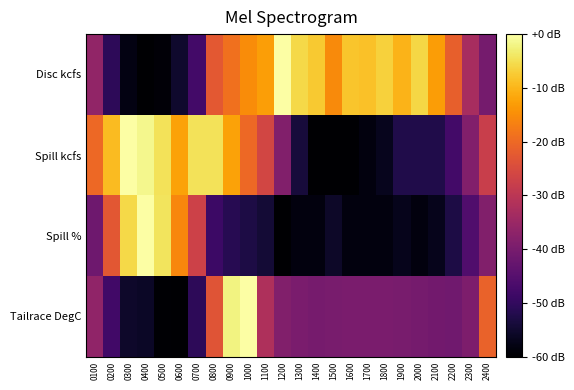

Reading left to right, transcribe all the data shown in this chart.

Disc kcfs: 0100=-36.1	0200=-50.8	0300=-58.0	0400=-60.0	0500=-59.1	0600=-55.1	0700=-47.6	0800=-22.7	0900=-18.8	1000=-15.0	1100=-12.7	1200=0.0	1300=-5.6	1400=-7.5	1500=-15.4	1600=-8.1	1700=-8.4	1800=-6.6	1900=-10.3	2000=-5.9	2100=-13.0	2200=-21.5	2300=-32.9	2400=-40.5
Spill kcfs: 0100=-20.0	0200=-9.2	0300=0.0	0400=-1.5	0500=-4.6	0600=-12.3	0700=-4.6	0800=-4.6	0900=-12.3	1000=-20.0	1100=-26.2	1200=-38.5	1300=-53.8	1400=-60.0	1500=-60.0	1600=-60.0	1700=-58.5	1800=-56.9	1900=-52.3	2000=-52.3	2100=-52.3	2200=-47.7	2300=-38.5	2400=-27.7
Spill %: 0100=-41.4	0200=-22.9	0300=-5.7	0400=0.0	0500=-4.3	0600=-15.7	0700=-27.1	0800=-48.6	0900=-51.4	1000=-52.9	1100=-54.3	1200=-60.0	1300=-58.6	1400=-58.6	1500=-55.7	1600=-58.6	1700=-58.6	1800=-58.6	1900=-57.1	2000=-58.6	2100=-57.1	2200=-52.9	2300=-45.7	2400=-38.6
Tailrace DegC: 0100=-36.5	0200=-48.0	0300=-55.5	0400=-55.8	0500=-59.8	0600=-60.0	0700=-50.8	0800=-23.3	0900=-2.2	1000=0.0	1100=-31.9	1200=-38.7	1300=-39.8	1400=-40.1	1500=-40.0	1600=-39.8	1700=-39.8	1800=-39.7	1900=-40.0	2000=-40.4	2100=-40.8	2200=-41.2	2300=-39.2	2400=-21.1